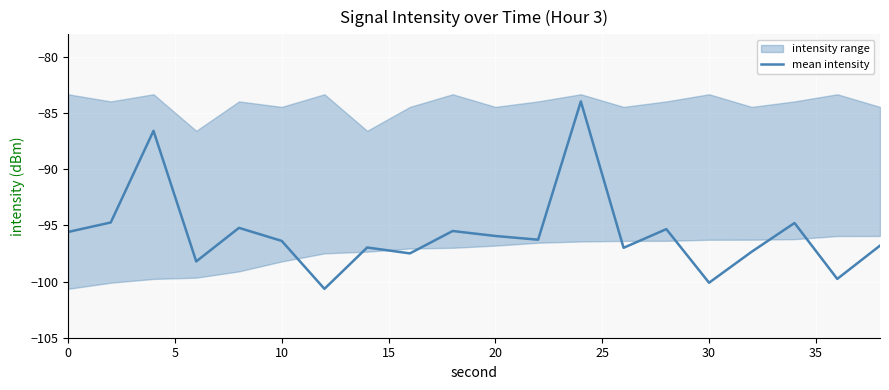

Reading left to right, what are all the values shown in this chart?

-95.6	-94.7	-86.6	-98.2	-95.2	-96.4	-100.7	-97.0	-97.5	-95.5	-95.9	-96.3	-84.0	-97.0	-95.3	-100.1	-97.3	-94.8	-99.8	-96.8